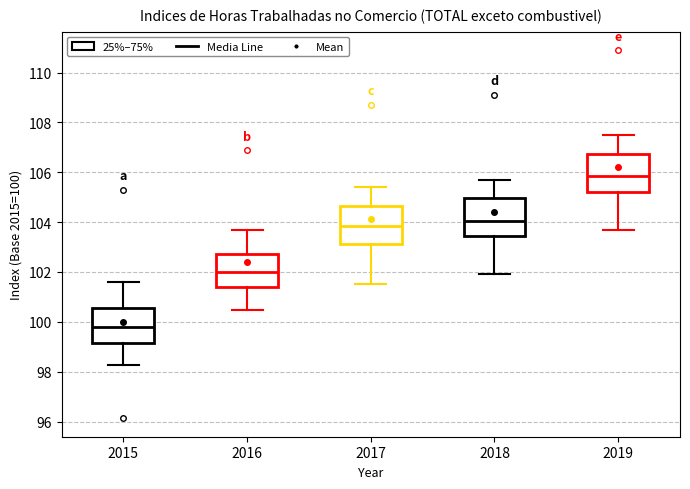

Which box's median line is the lowest?

2015